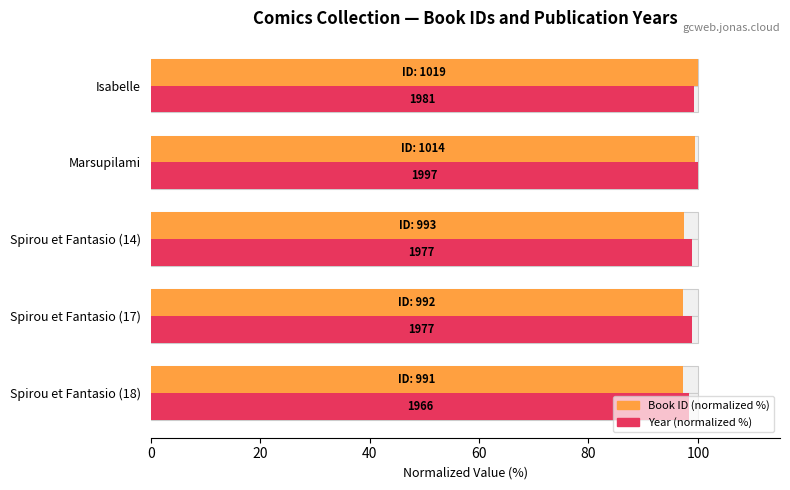

How many groups of bars are there?

5